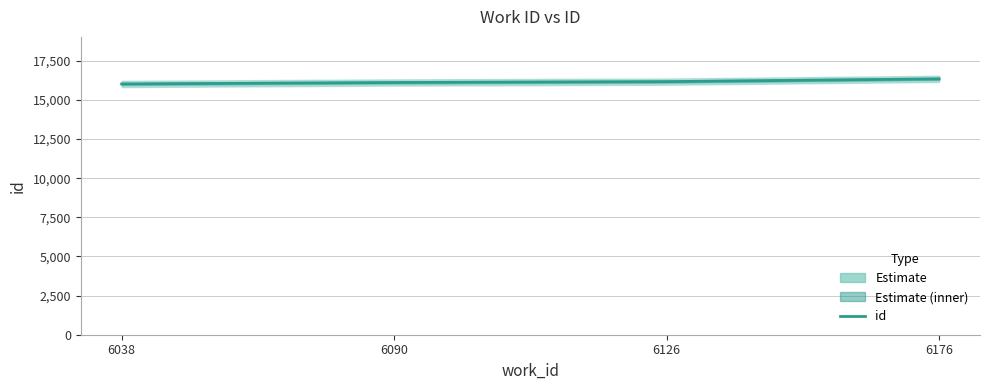

What is the value of the 1st point from the left?

16022